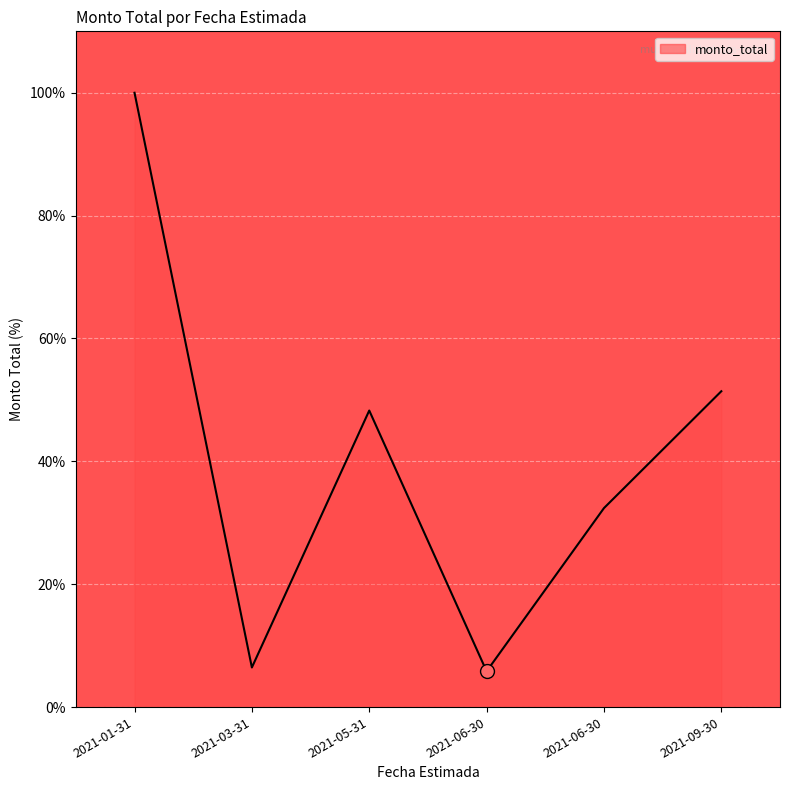

Which has a higher value, 2021-06-30 or 2021-03-31?

2021-03-31